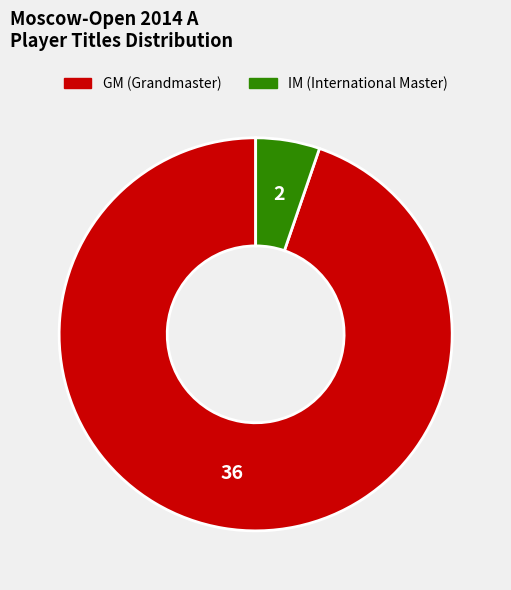

Does GM represent more than half of the total?

Yes